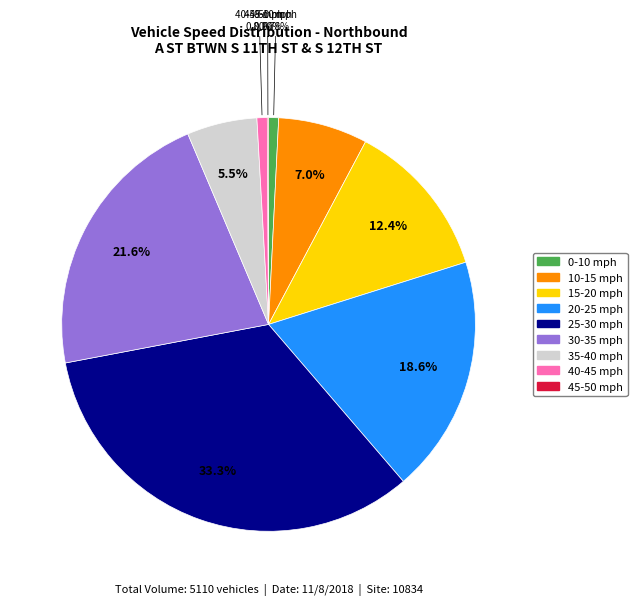

Which slice is the largest?

25-30 mph